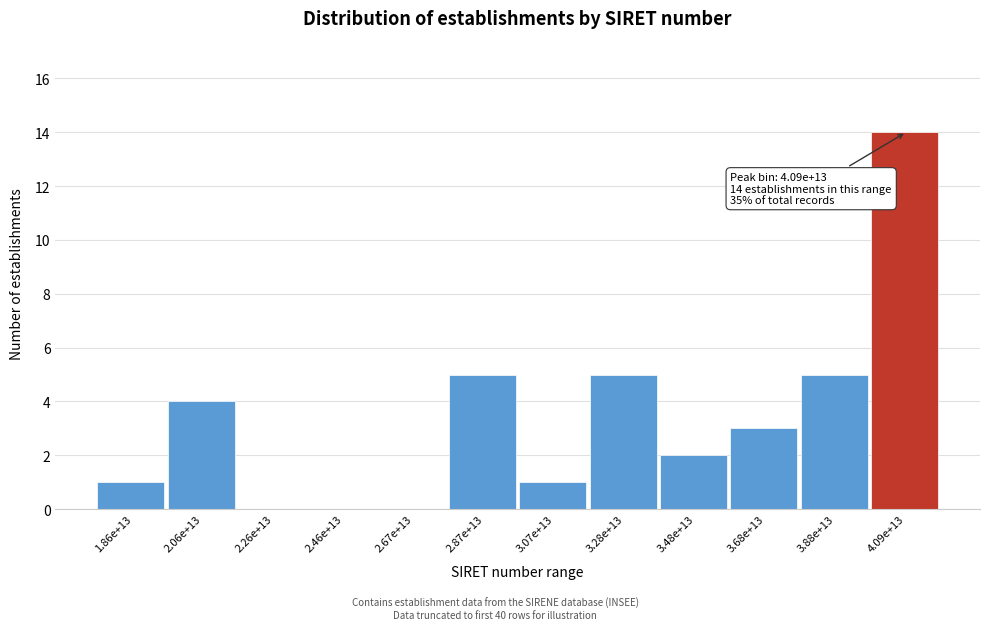

Reading left to right, what are all the values shown in this chart?

1.86e+13=1	2.06e+13=4	2.26e+13=0	2.46e+13=0	2.67e+13=0	2.87e+13=5	3.07e+13=1	3.28e+13=5	3.48e+13=2	3.68e+13=3	3.88e+13=5	4.09e+13=14